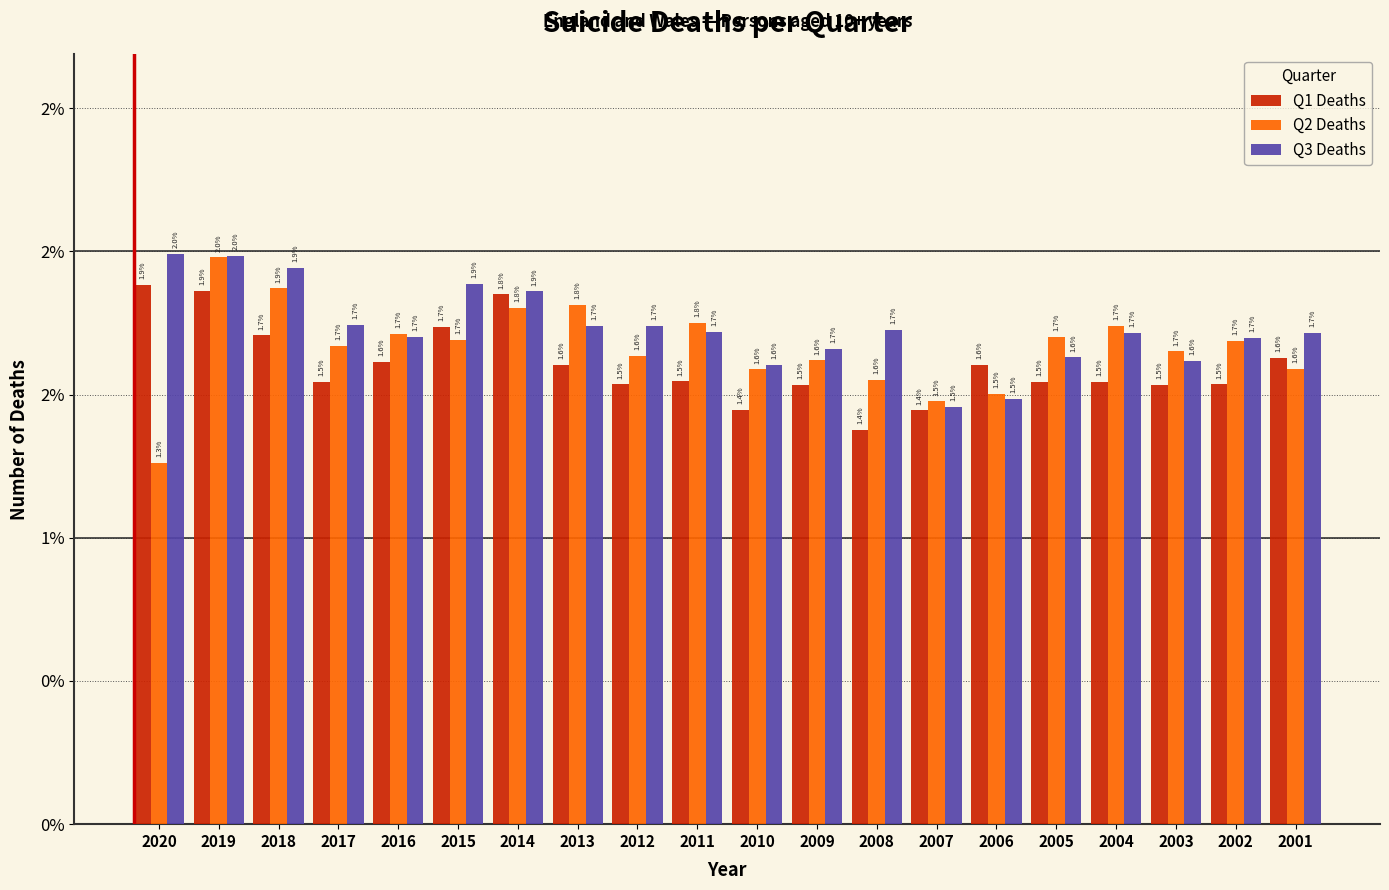

What are all the series names shown in the legend?

Q1 Deaths, Q2 Deaths, Q3 Deaths